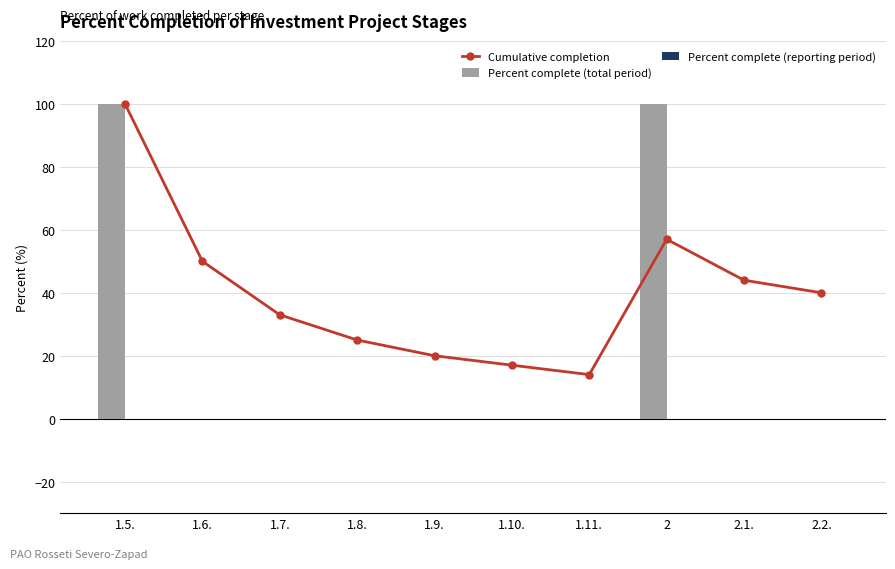

What are all the series names shown in the legend?

Cumulative completion, Percent complete (total period), Percent complete (reporting period)